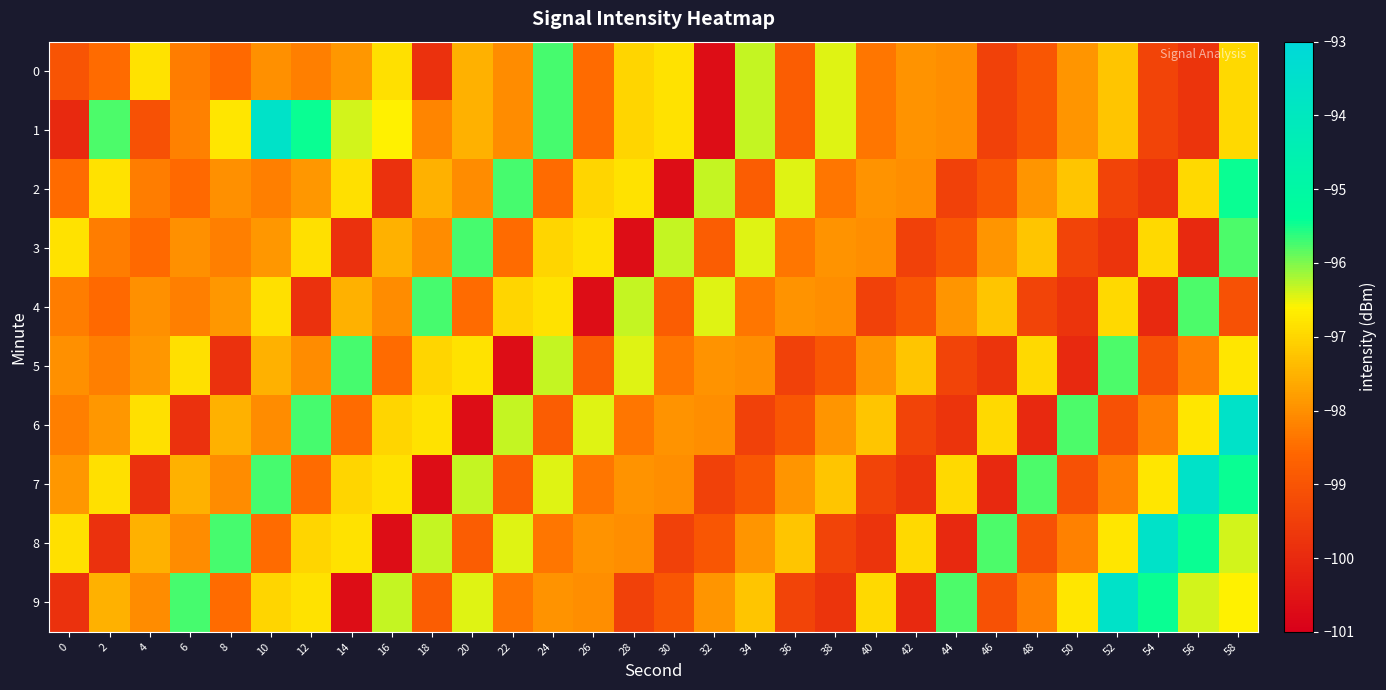

At which category is the sum across all series the highest?

58